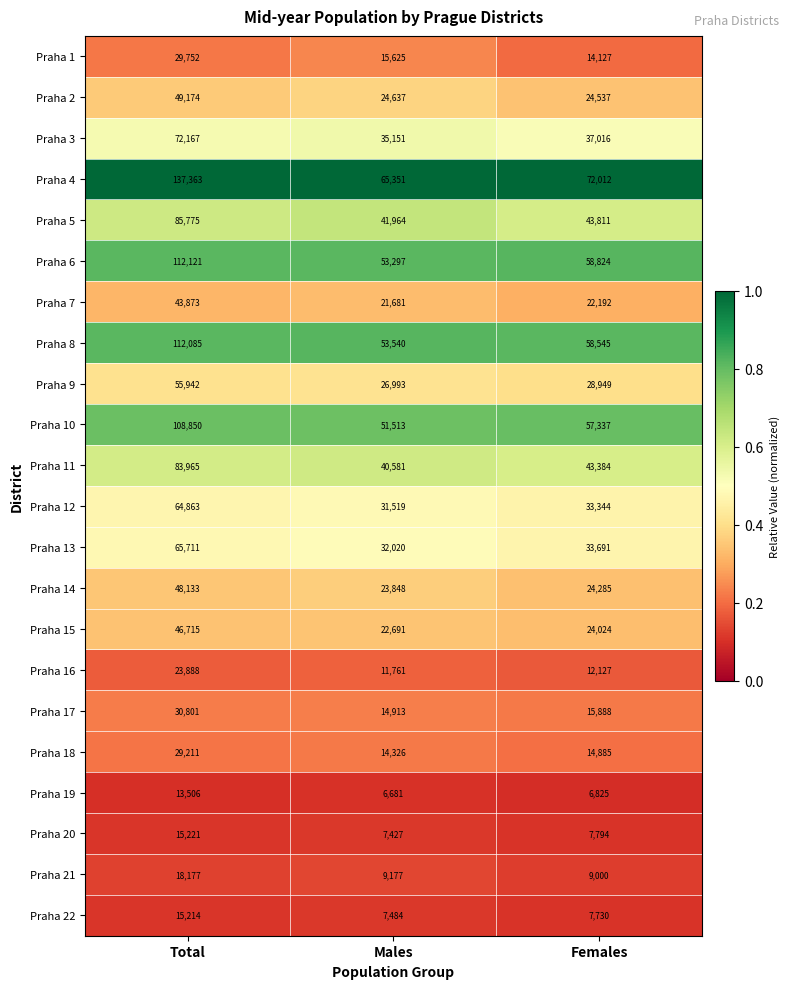

Which series has the largest total across all categories?

Praha 4